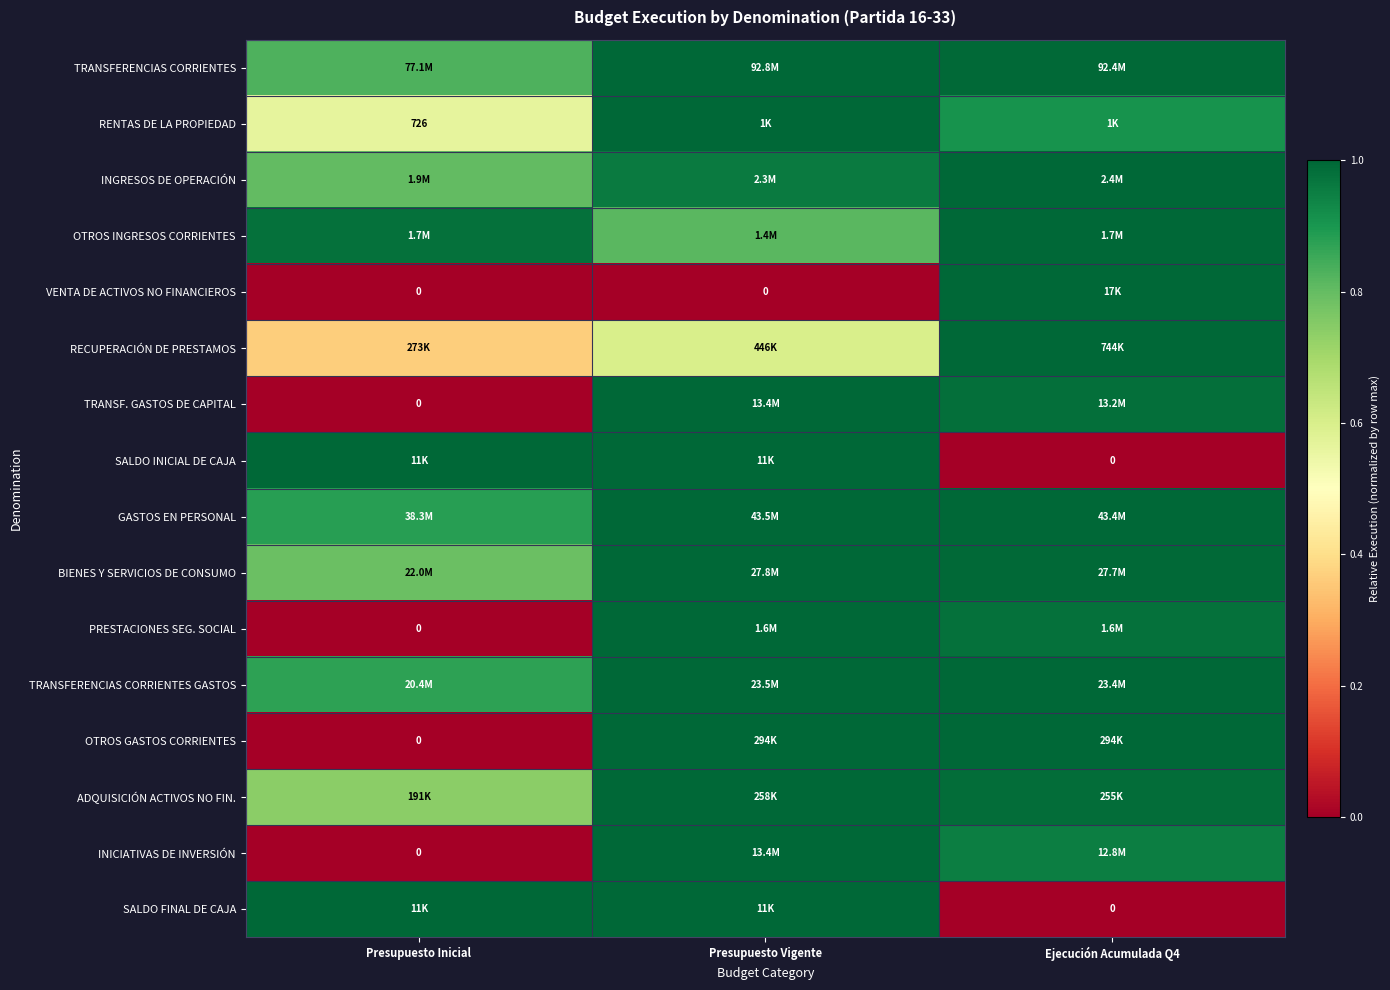

At which category does the chart reach its minimum across all series?

Presupuesto Inicial